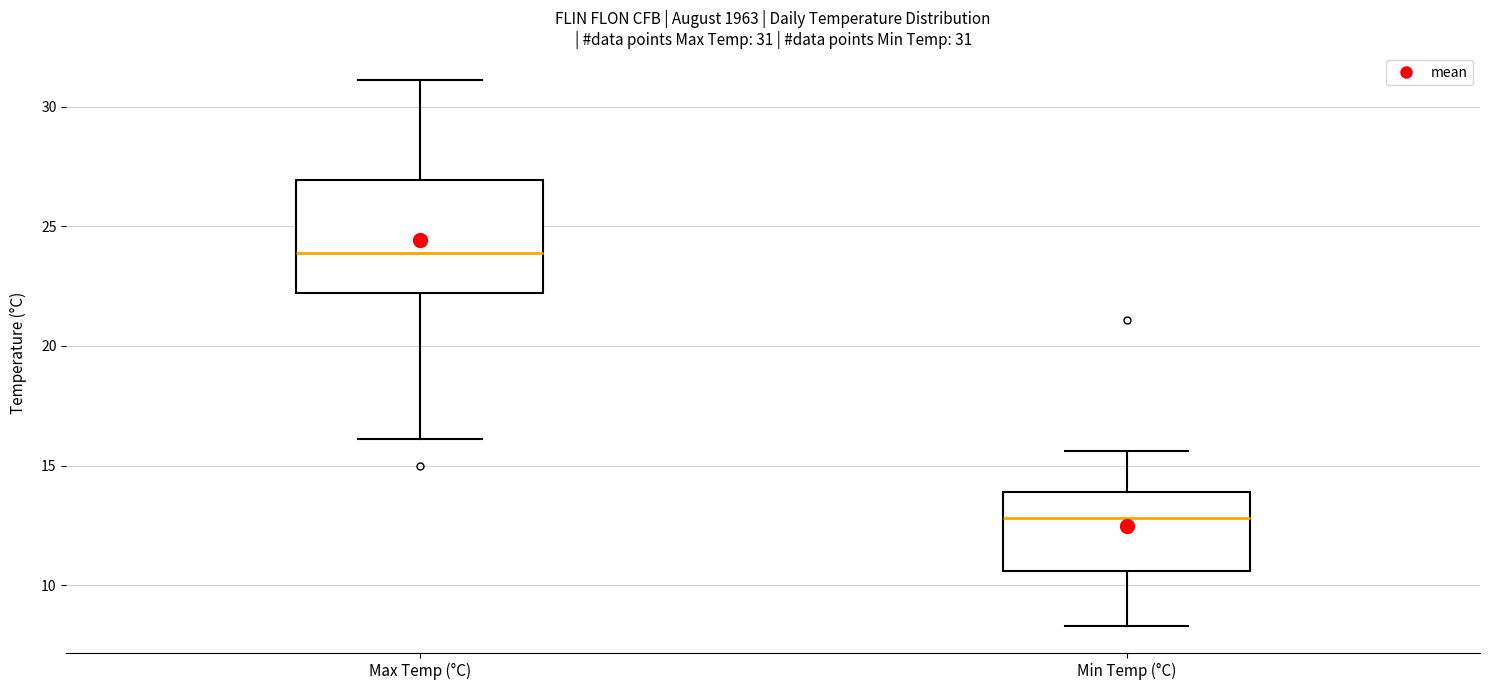

Comparing the boxes themselves (not the whiskers), which one is the tallest?

Max Temp (°C)